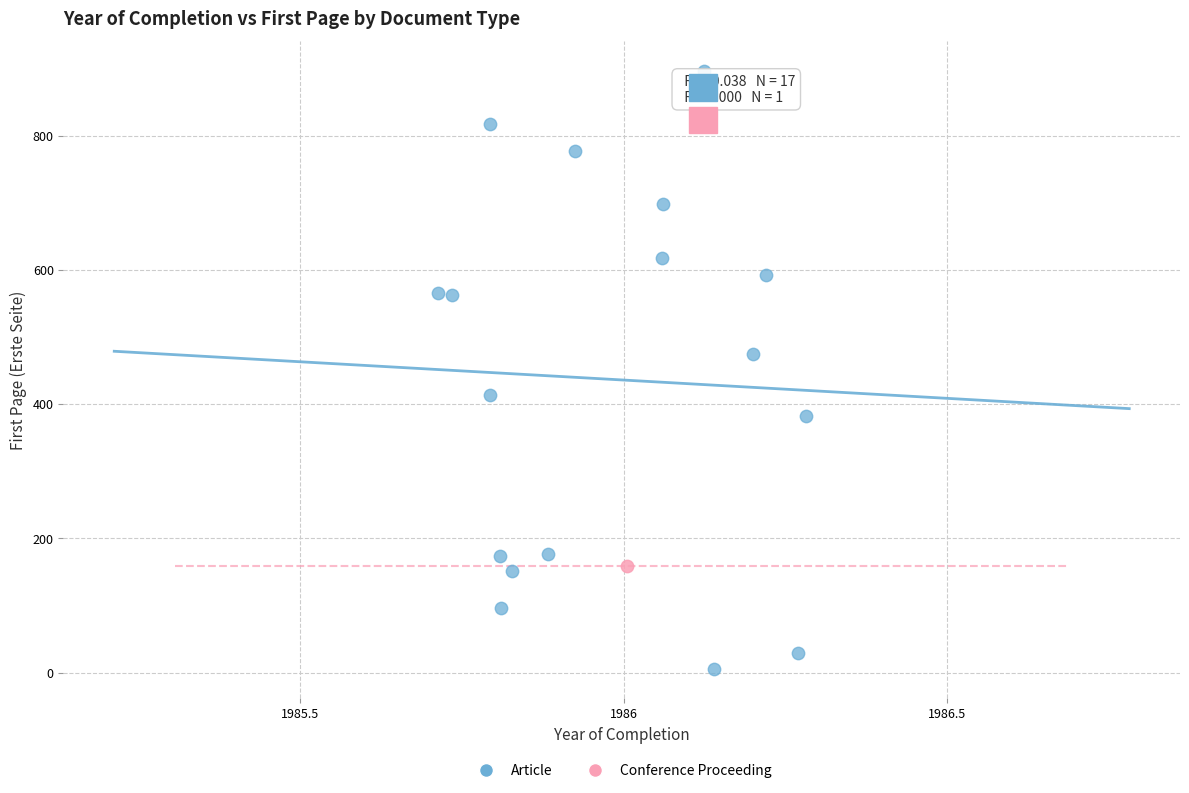

What are all the series names shown in the legend?

Article, Conference Proceeding